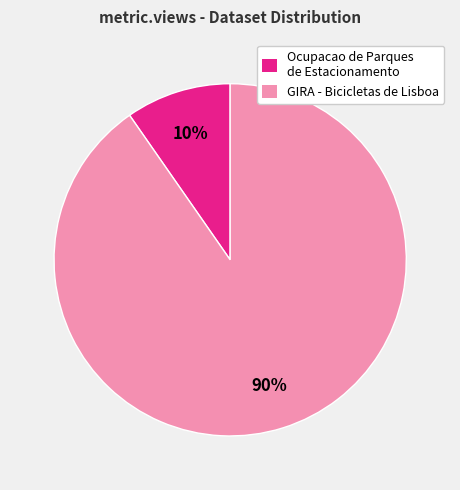

Is it true that Ocupacao de Parques de Estacionamento is 18% of the pie?

False